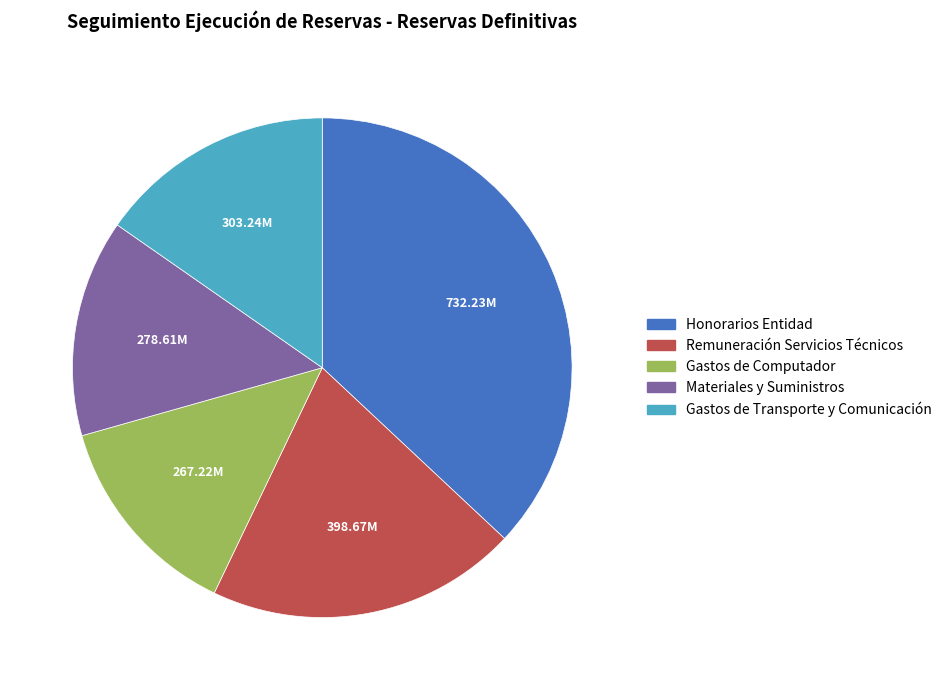

The Gastos de Computador slice represents 25% of the pie. True or false?

False